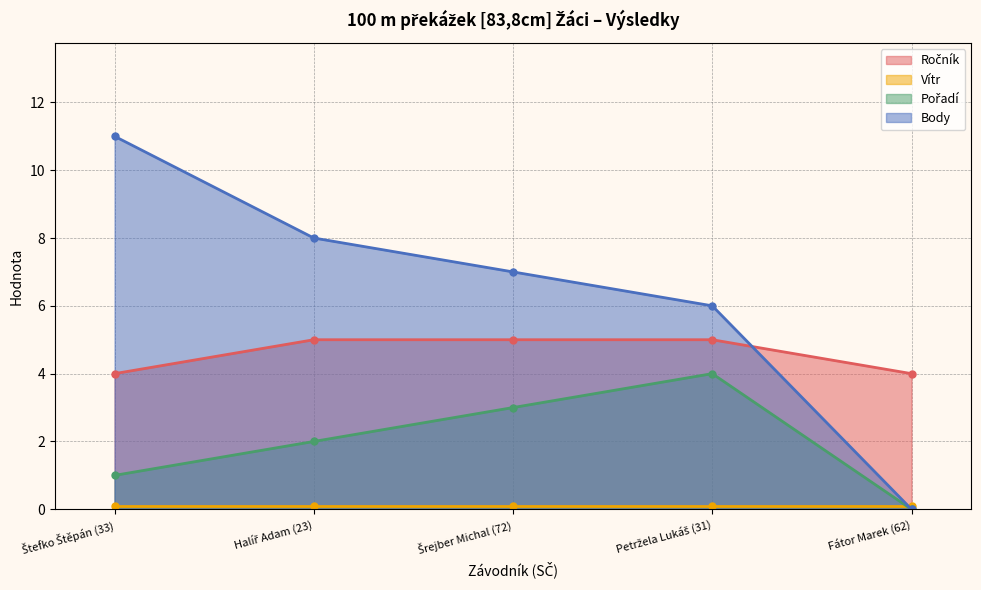

At which label does Body reach its minimum?

Fátor Marek (62)